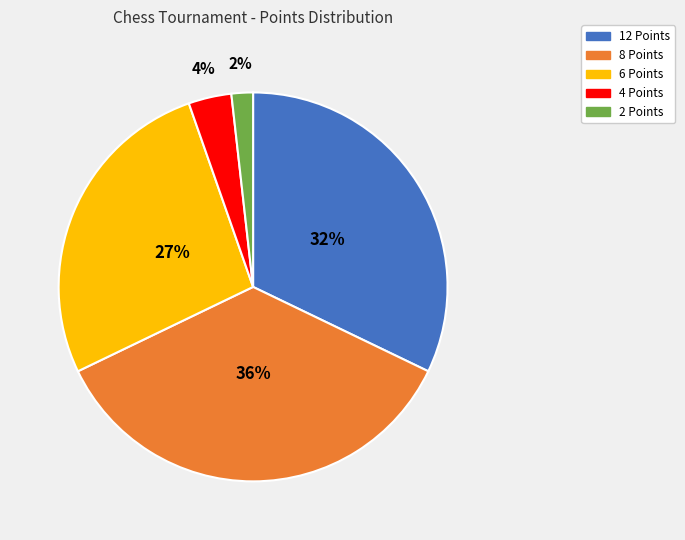

Does any single category account for the majority?

No